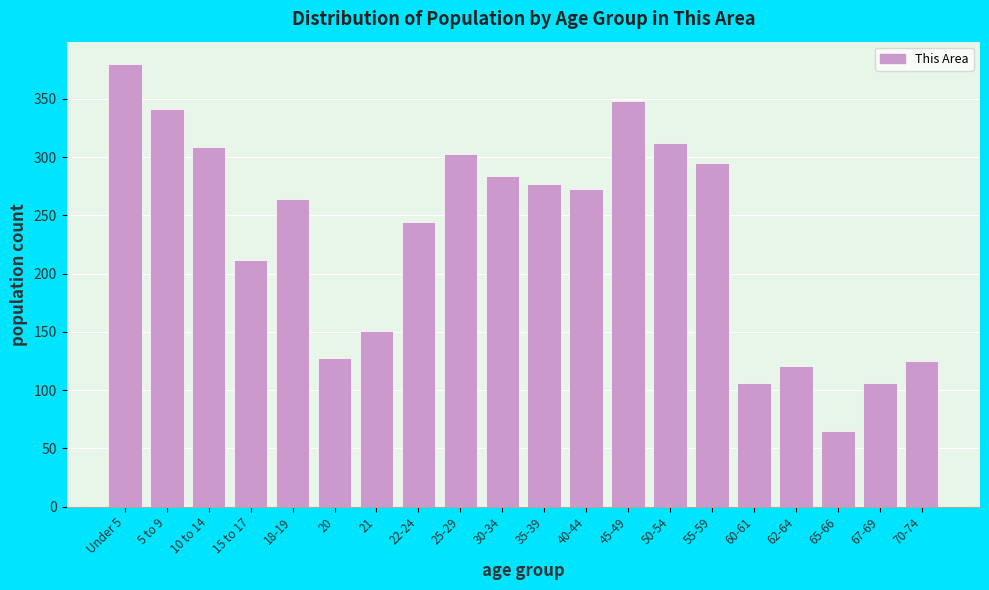

Reading right to left, list all the values displayed in this chart.

125	106	65	121	106	295	312	348	273	277	284	303	244	151	128	264	212	309	341	380